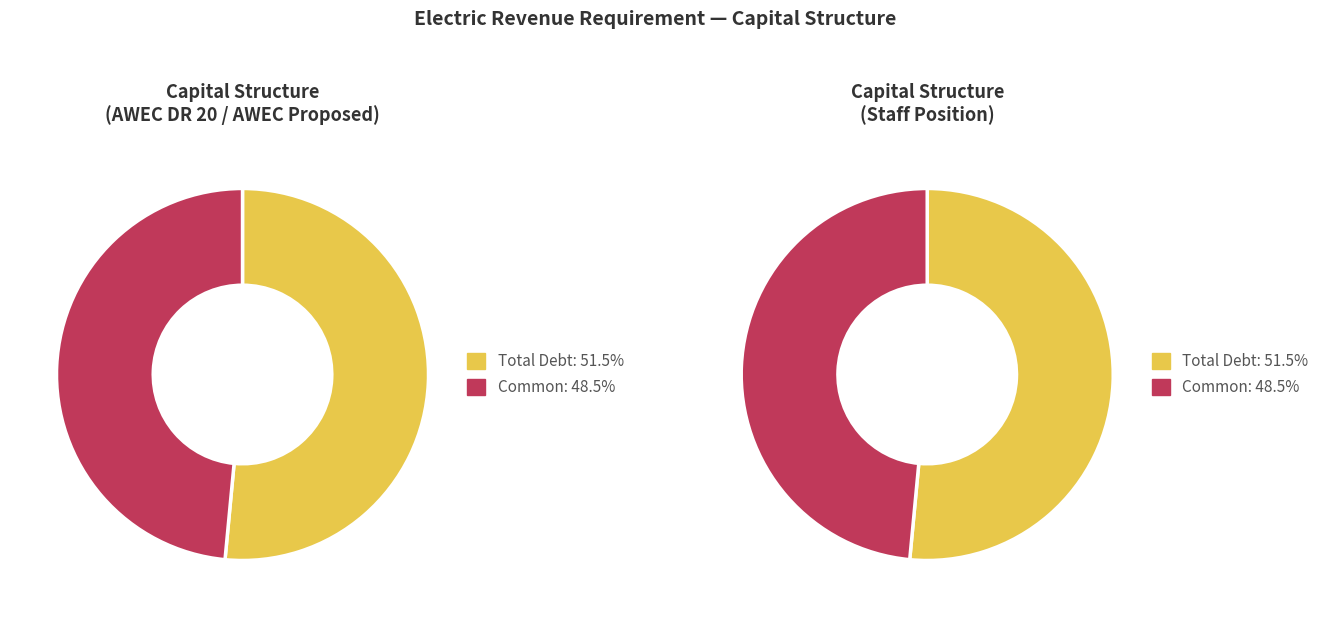

To the nearest percent, what is the average slice percentage?

50%